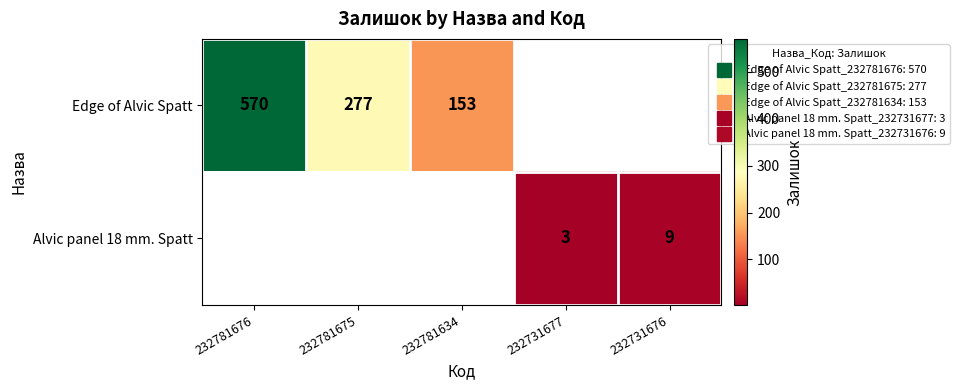

Which category has the lowest value across all series?

232731677